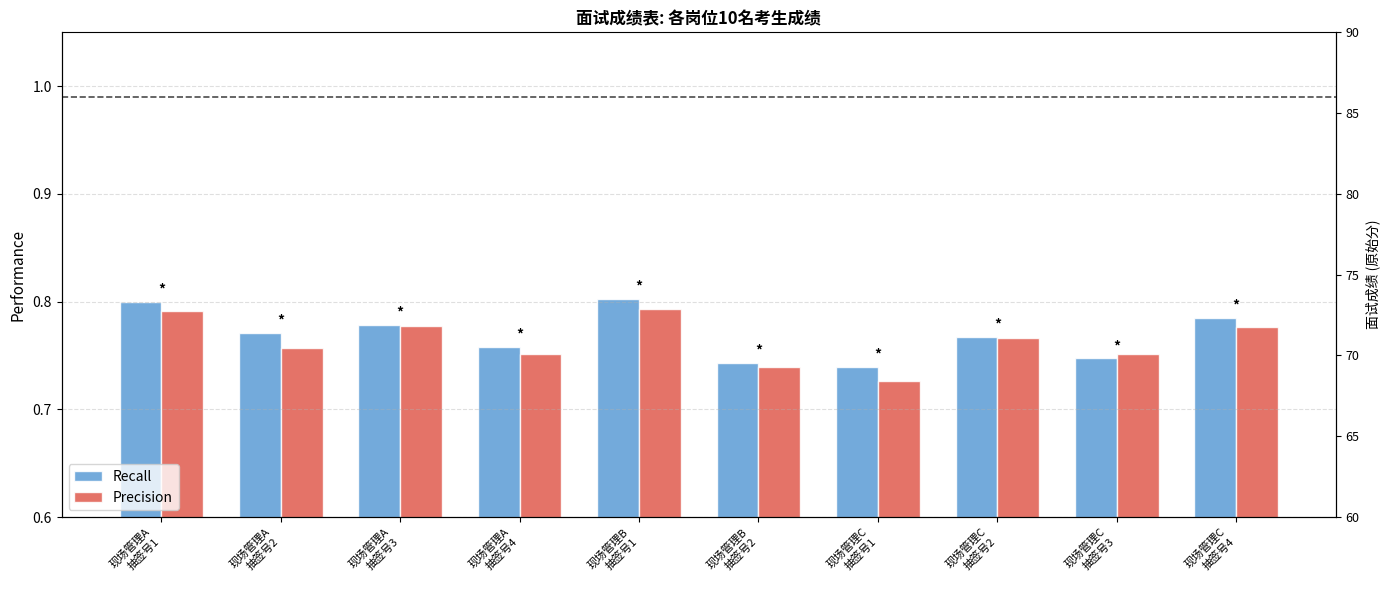

Reading left to right, extract all data points from this chart.

Recall: 0.8	0.8	0.8	0.8	0.8	0.7	0.7	0.8	0.7	0.8
Precision: 0.8	0.8	0.8	0.8	0.8	0.7	0.7	0.8	0.8	0.8